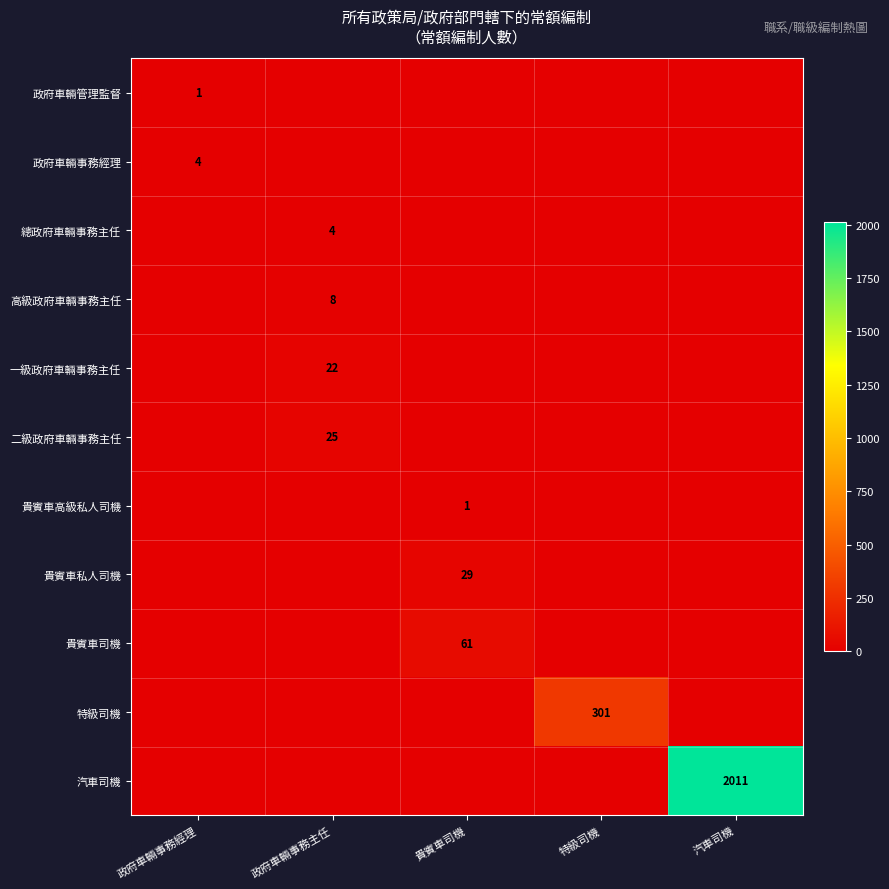

At how many categories does at least one series exceed 862?

1